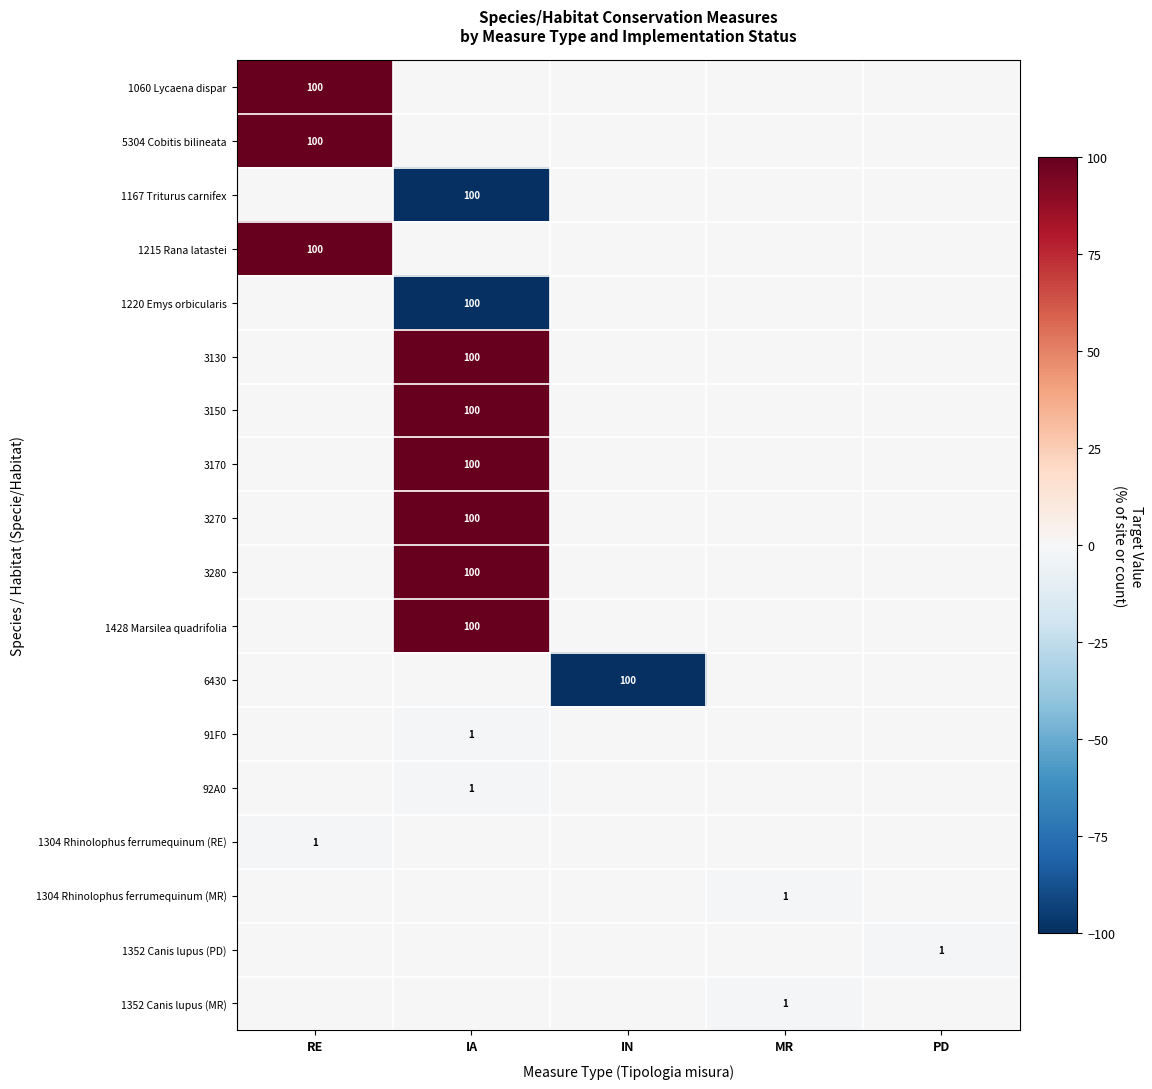

Which has a higher value, IA or IN?

IA